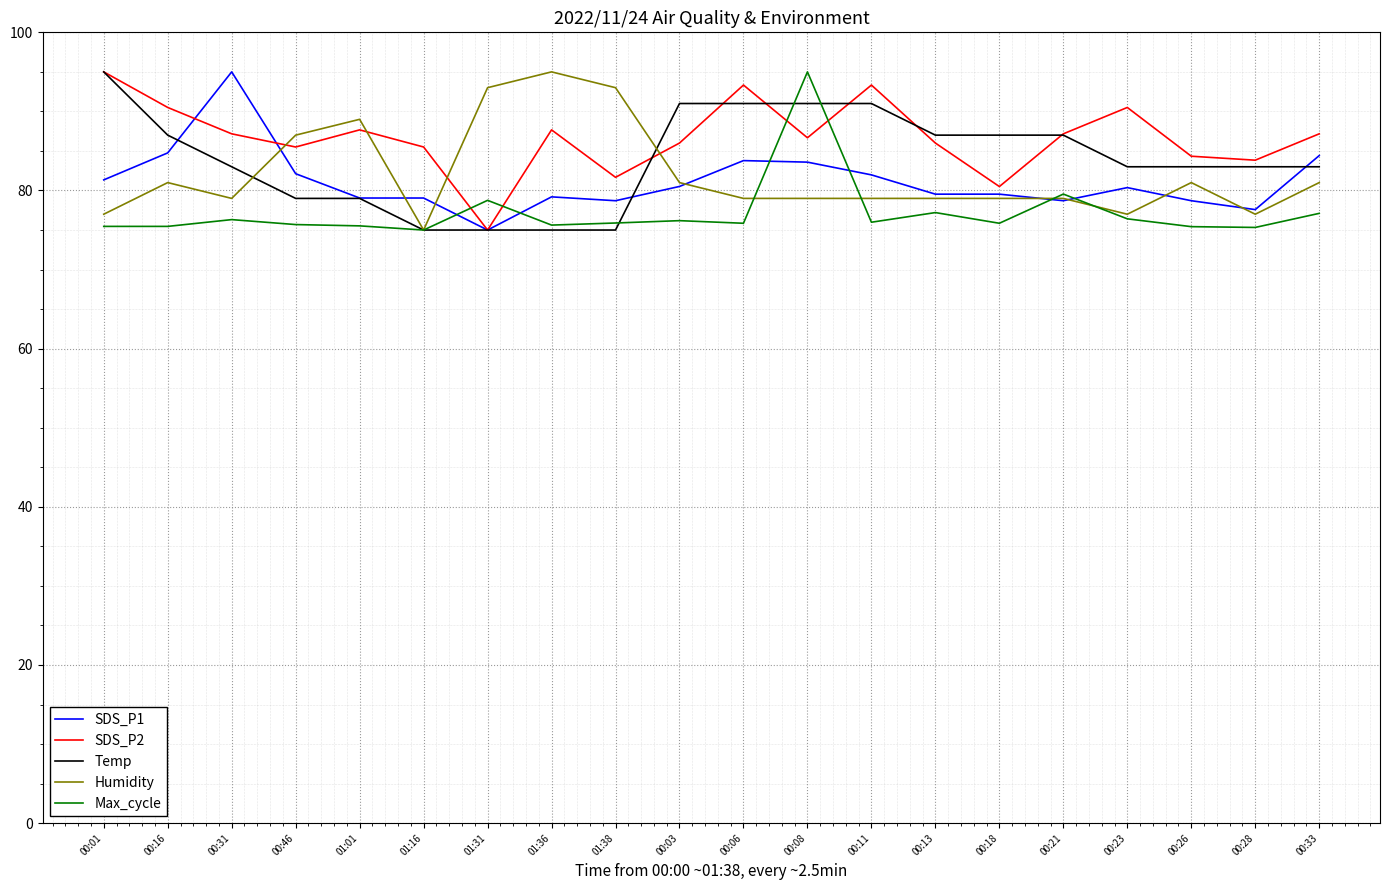

What is the spread (max minus min) of values at 00:23?

14.1